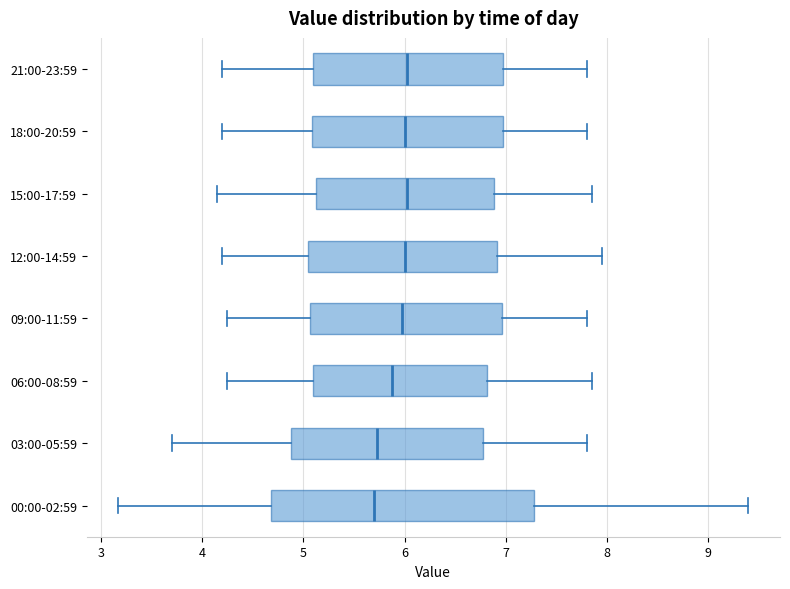

Reading bottom to top, transcribe this box plot: for each box, give where its median line is, the range the box spans, and where its two whiskers end, as read against the x-axis. The values are not printed on the chart, so give them approximately, as read against the axis.

00:00-02:59: median 5.7, box 4.7 to 7.3, whiskers 3.2 to 9.4
03:00-05:59: median 5.7, box 4.9 to 6.8, whiskers 3.7 to 7.8
06:00-08:59: median 5.9, box 5.1 to 6.8, whiskers 4.3 to 7.9
09:00-11:59: median 6.0, box 5.1 to 7.0, whiskers 4.3 to 7.8
12:00-14:59: median 6.0, box 5.1 to 6.9, whiskers 4.2 to 8.0
15:00-17:59: median 6.0, box 5.1 to 6.9, whiskers 4.2 to 7.9
18:00-20:59: median 6.0, box 5.1 to 7.0, whiskers 4.2 to 7.8
21:00-23:59: median 6.0, box 5.1 to 7.0, whiskers 4.2 to 7.8